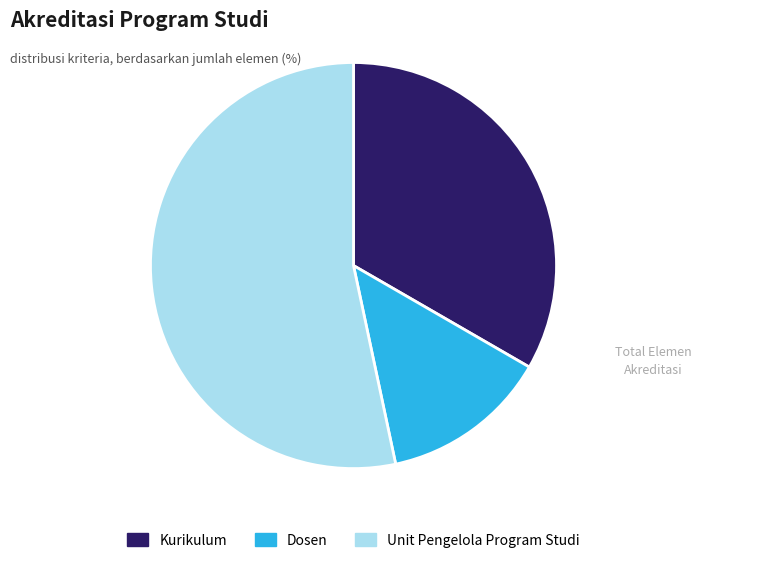

Which slice is the smallest?

Dosen